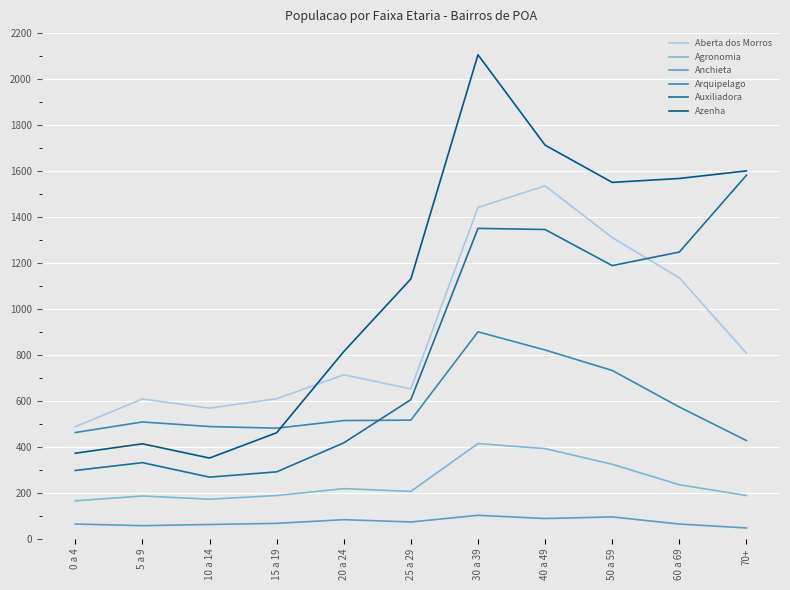

The value of Auxiliadora at 5 a 9 is 330. True or false?

True